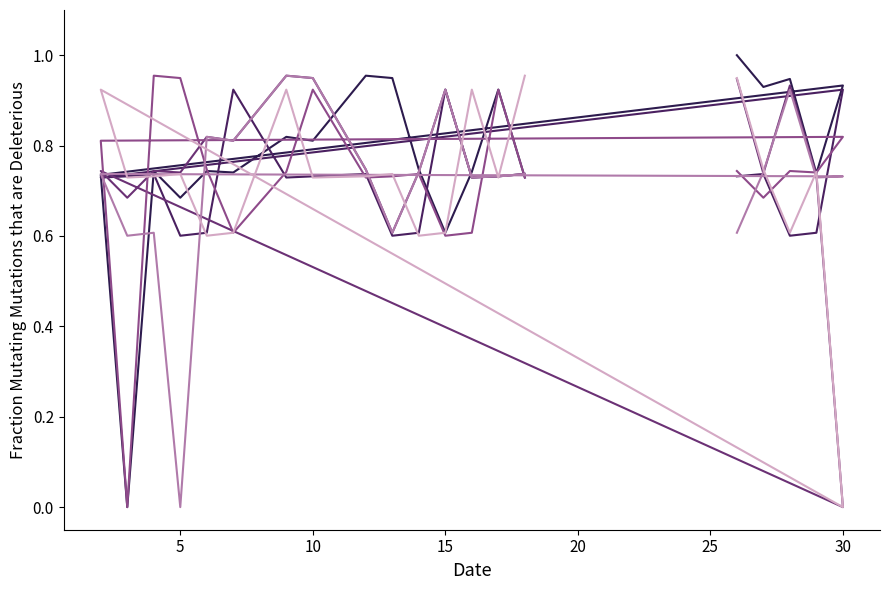

At which label is Day 14 closest to 0?

5